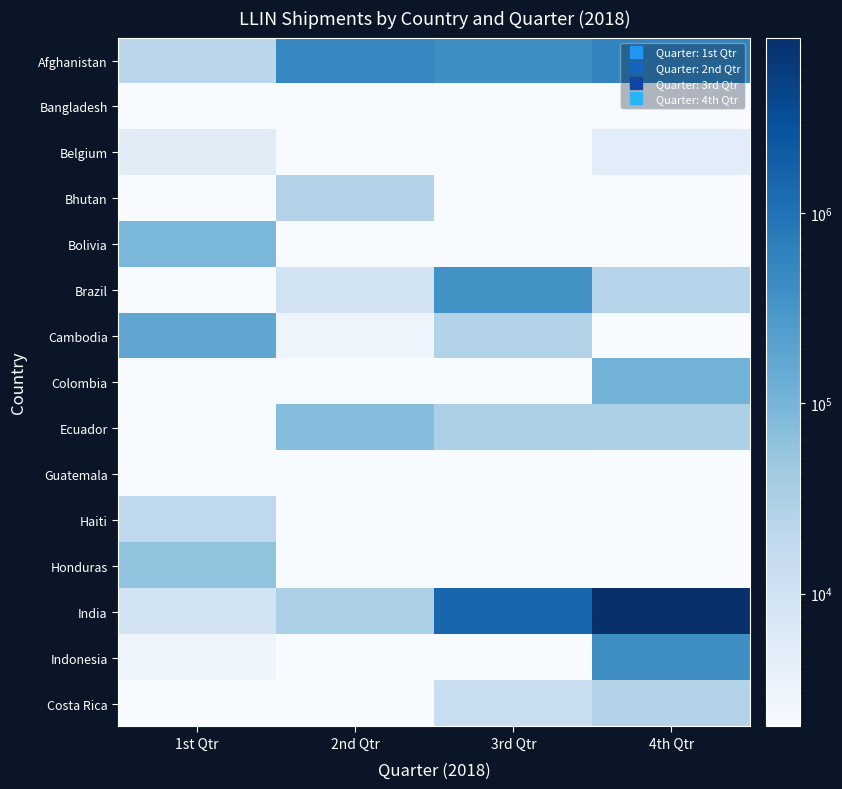

At how many categories does at least one series exceed 4573404?

1